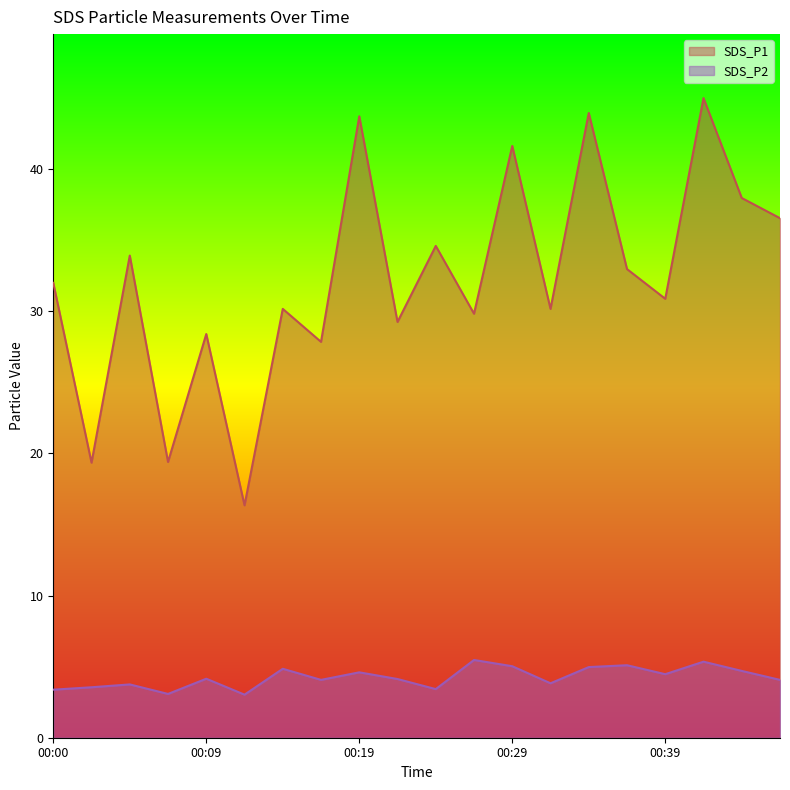

What is the spread (max minus min) of values at 00:09?

24.2